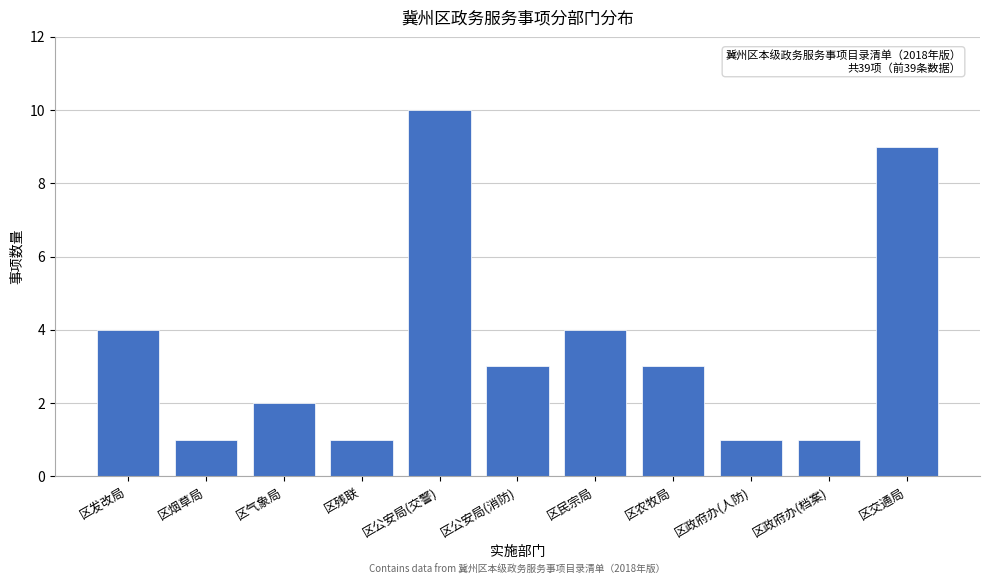

Reading right to left, list all the values displayed in this chart.

区交通局=9	区政府办(档案)=1	区政府办(人防)=1	区农牧局=3	区民宗局=4	区公安局(消防)=3	区公安局(交警)=10	区残联=1	区气象局=2	区烟草局=1	区发改局=4